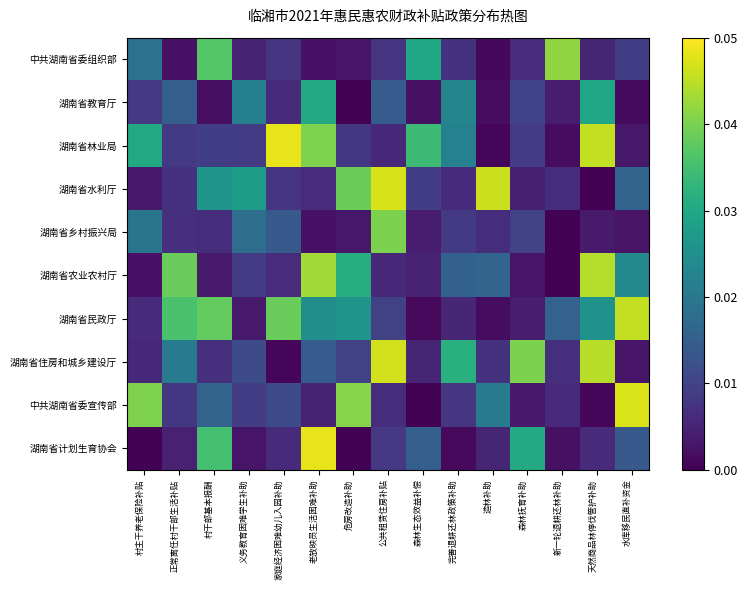

Between 正常离任村干部生活补贴 and 公共租赁住房补贴, which series saw the biggest shift?

湖南省水利厅